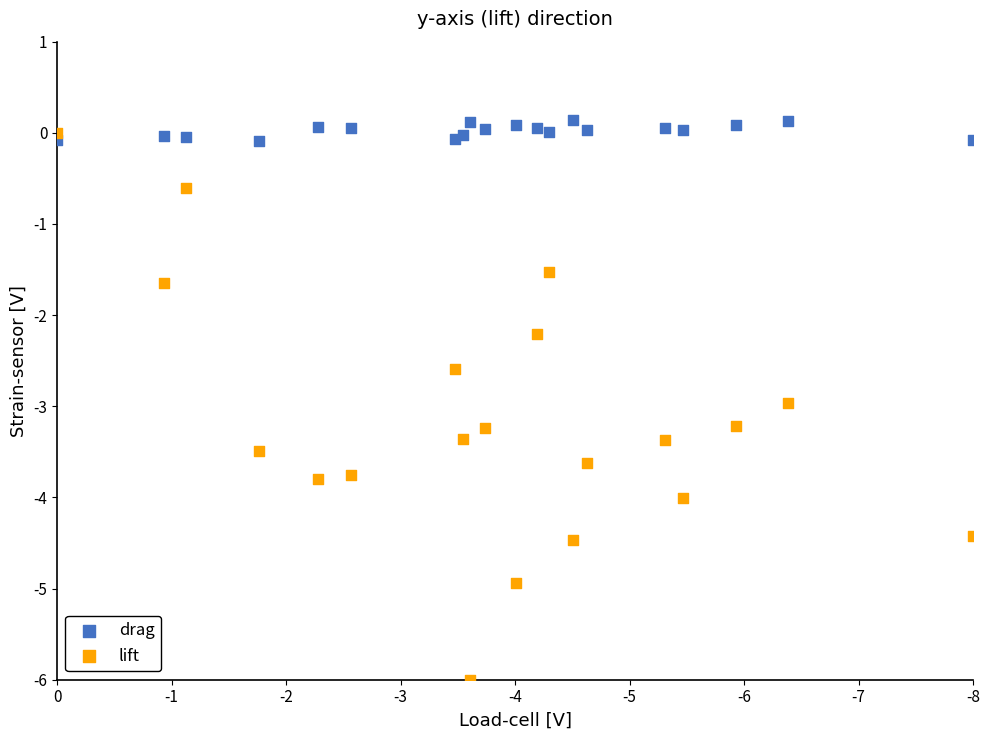

What are all the series names shown in the legend?

drag, lift